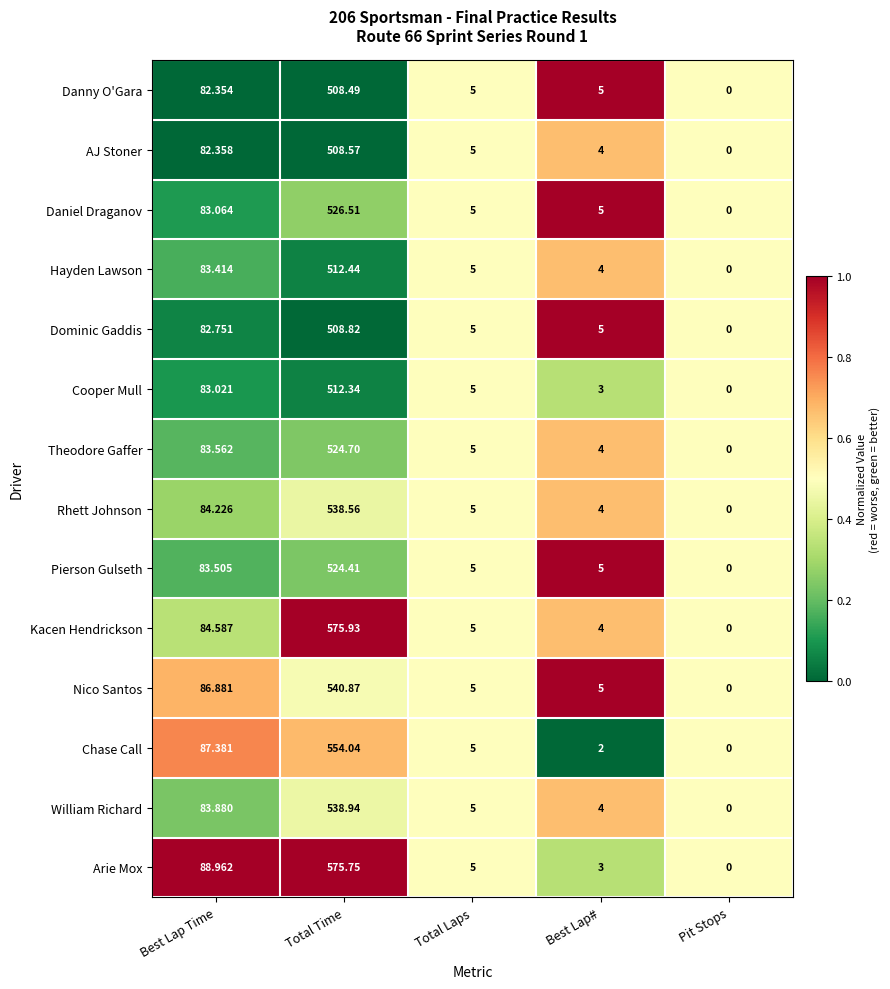

Which label corresponds to the largest value in the chart?

Total Time